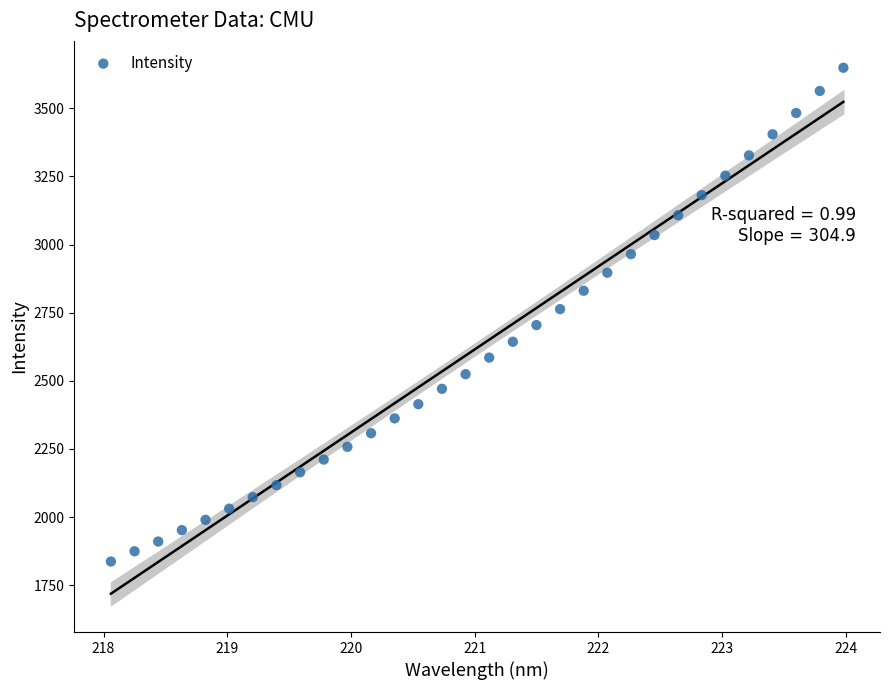

What is the range of Y values (max minus min)?

1811.9